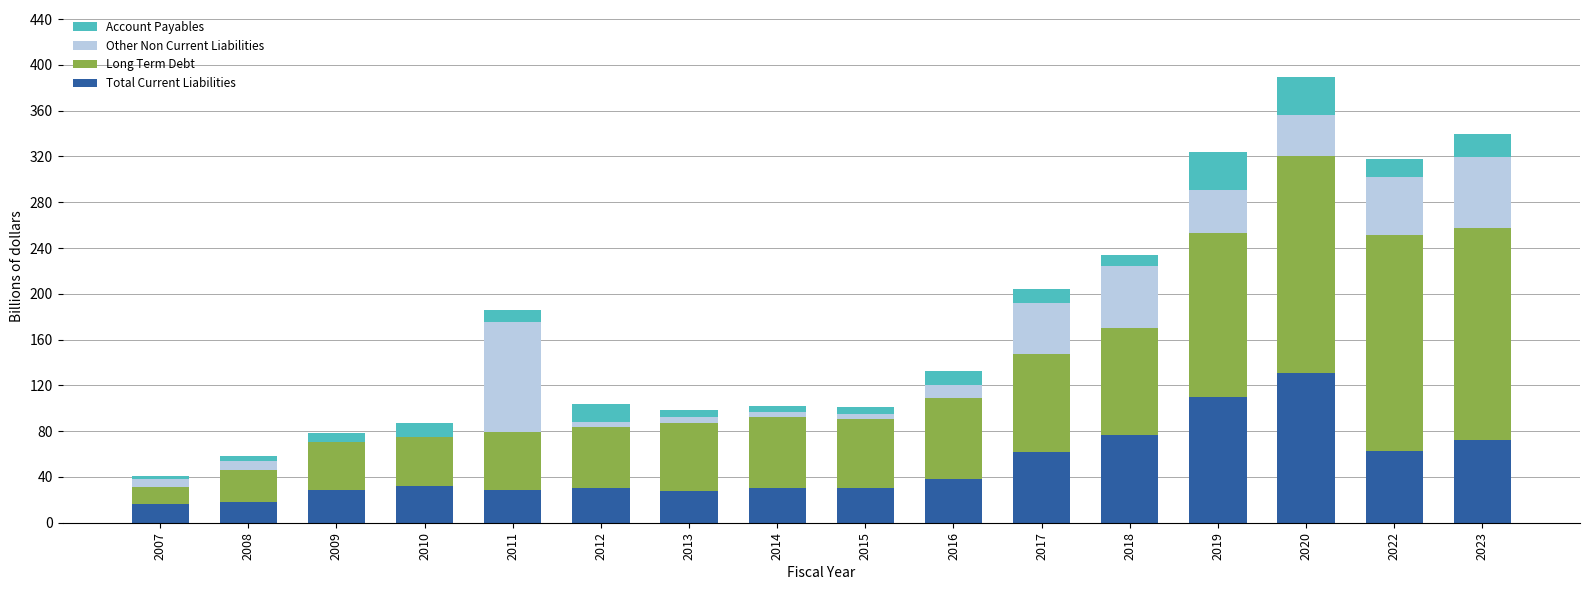

Are the bars grouped side by side (vs. stacked)?

No